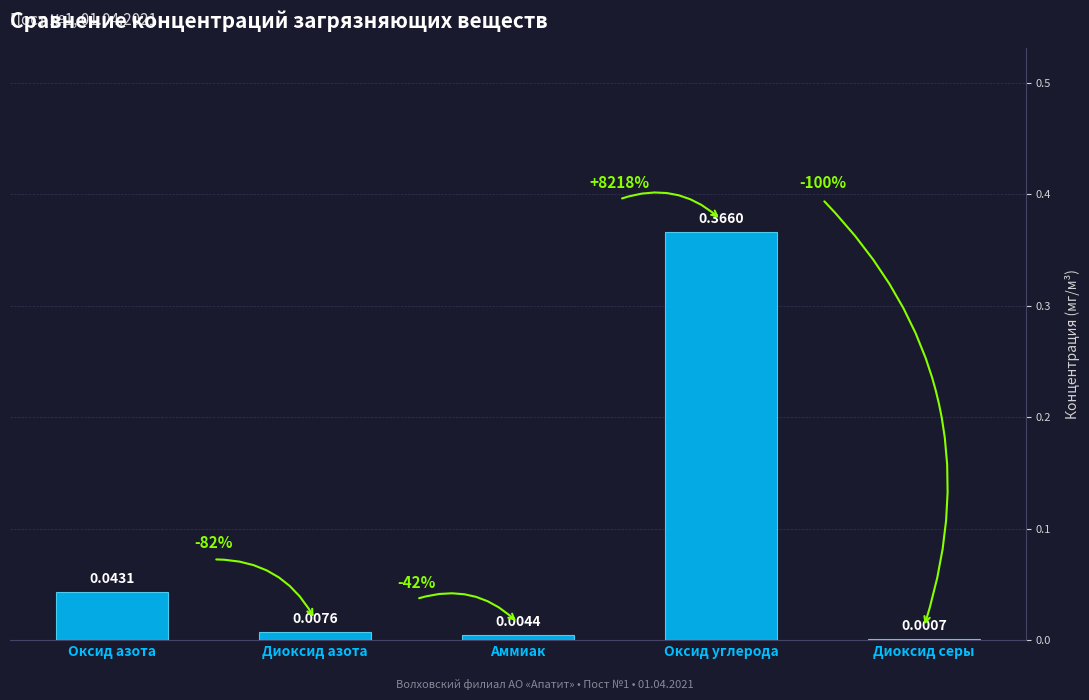

At which category does the chart reach its peak across all series?

Оксид углерода